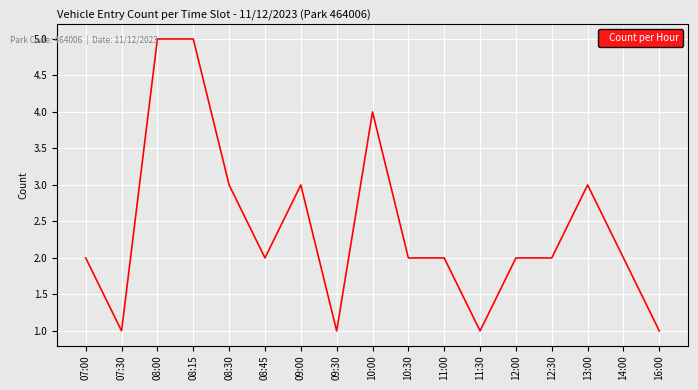

What is the greatest value displayed?

5